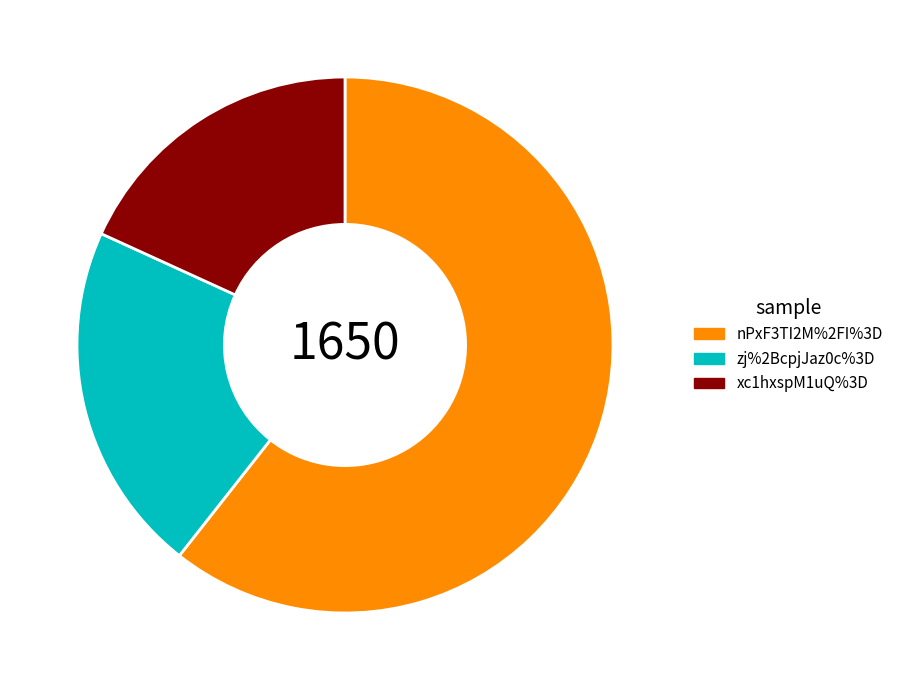

Which slice represents more than half of the pie?

nPxF3TI2M%2FI%3D